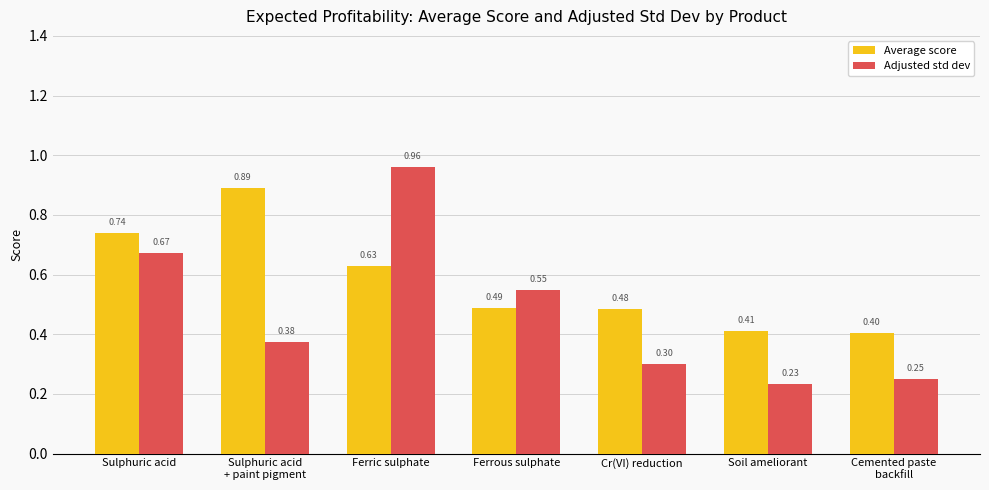

Rank the series at Cemented paste
backfill from lowest to highest value.

Adjusted std dev, Average score